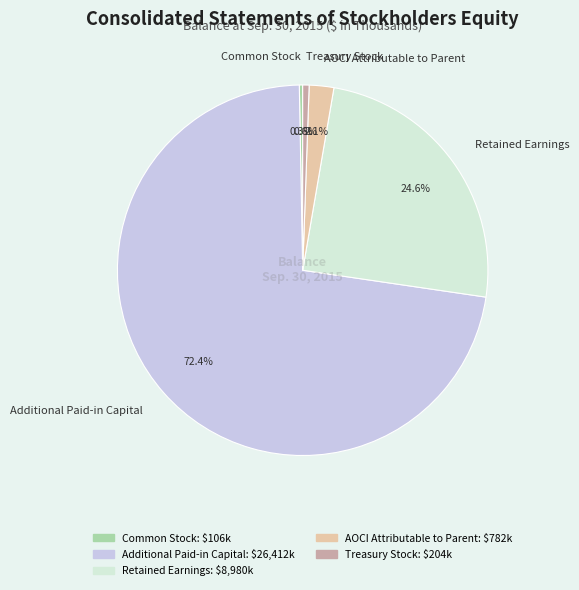

How many segments does this pie chart have?

5